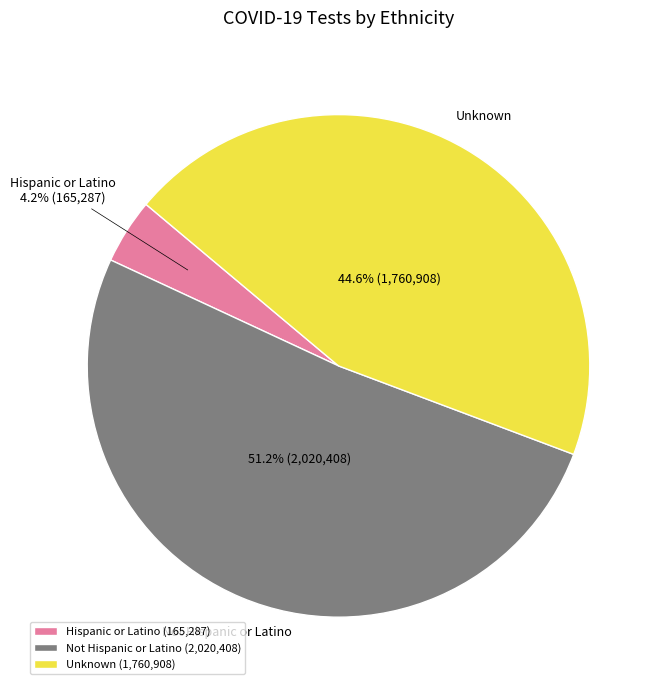

Do Unknown and Not Hispanic or Latino together represent more than half of the pie?

Yes